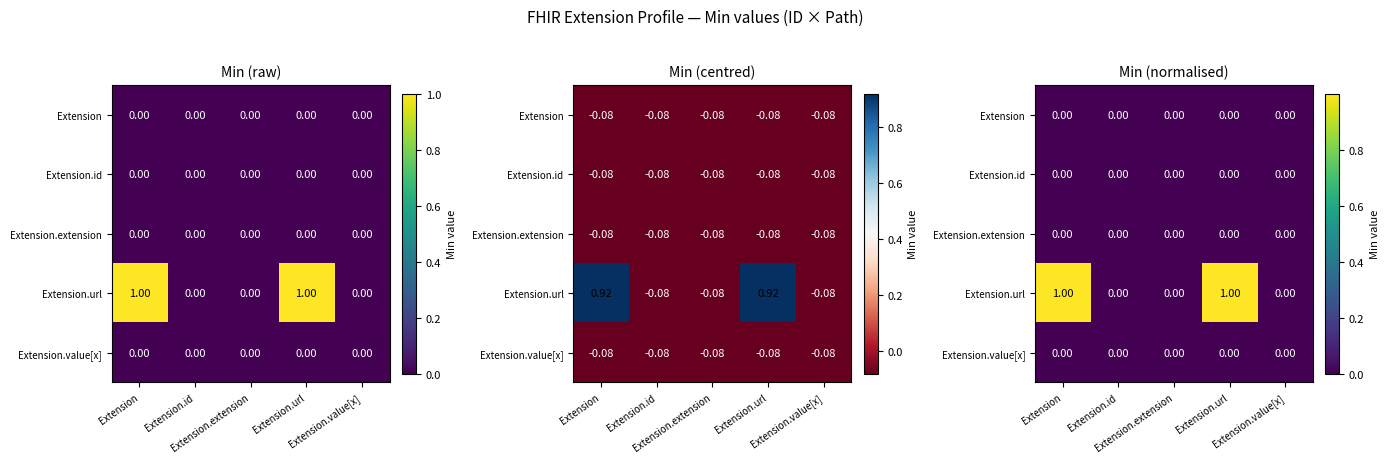

The value of Extension.url at Extension.extension is 0.0. True or false?

True